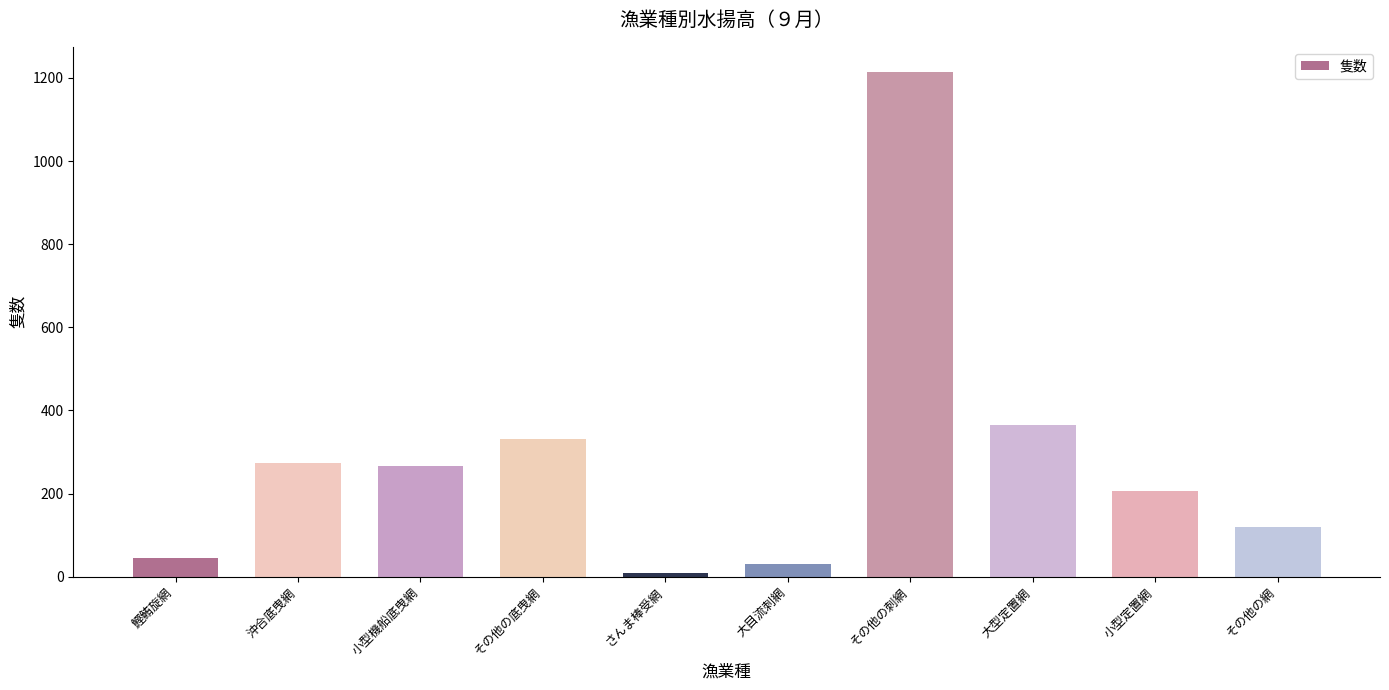

The value at 大目流刺網 is 30. True or false?

True